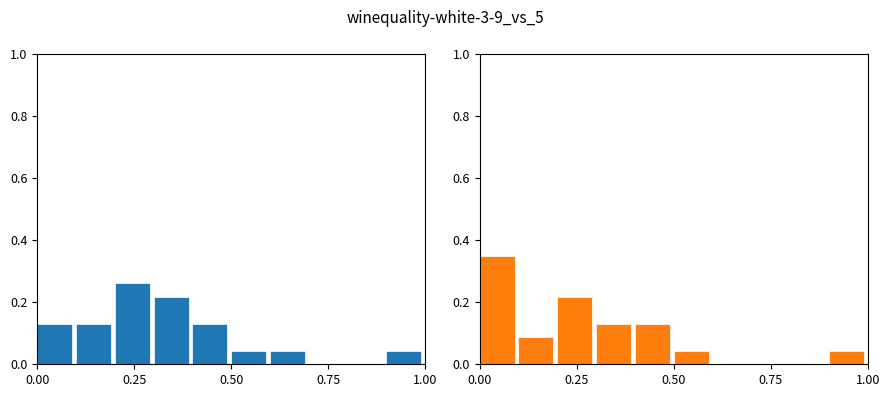

Is it true that Interest Rate (normalized) equals 0.2 at 0.50?

False